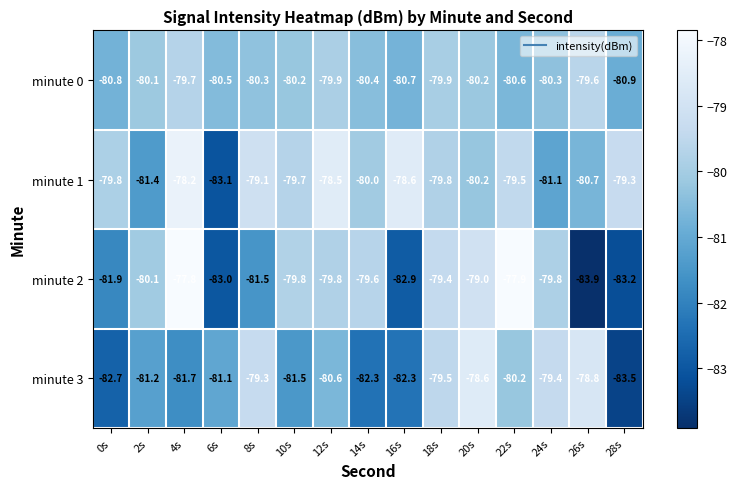

What is the sum of the minute 3 values at 10s and 24s?

-160.9